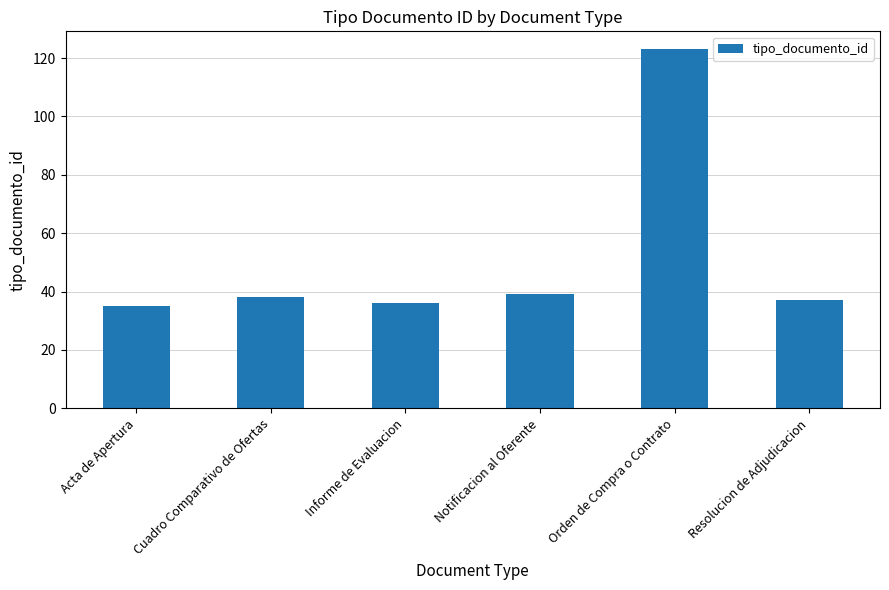

What is the value of the 1st bar from the left?

35